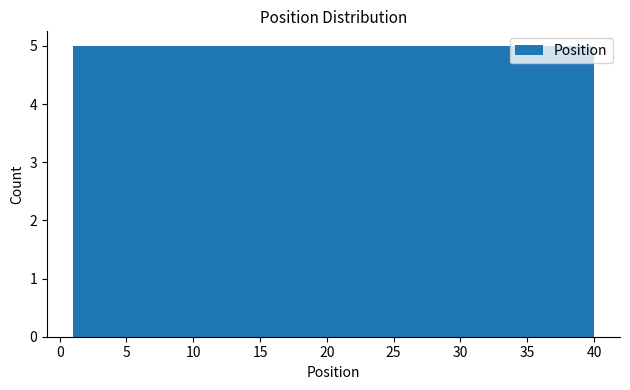

How tall is the bar that spans 11.0 to 15.5 on the x-axis? Neither the bar edges nor the heights are printed on the chart, so give them approximately, as read against the axes.

5